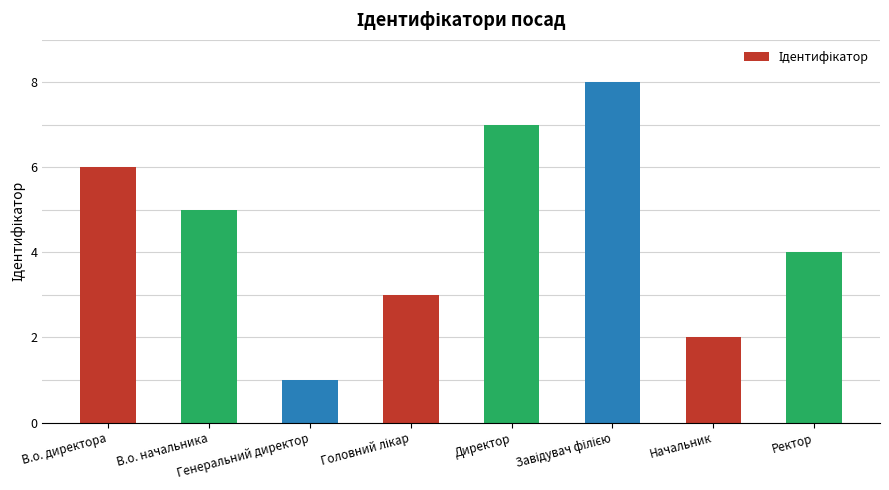

True or false: the data shows 3 at Начальник.

False